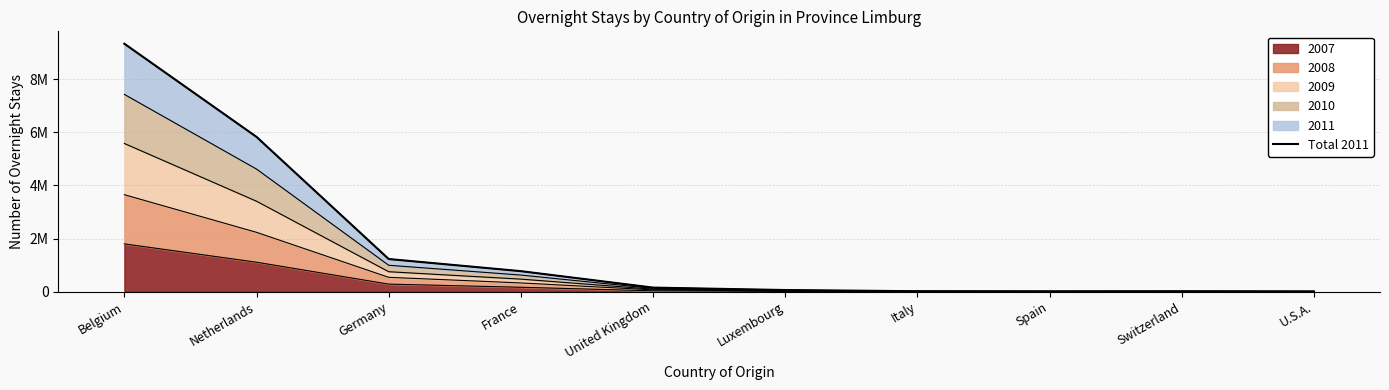

What is the label of the 4th point from the right?

Italy